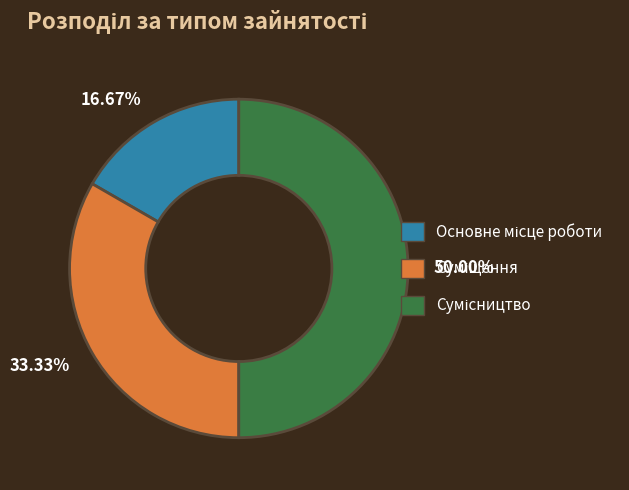

What percentage is the Сумісництво slice, to the nearest percent?

50%